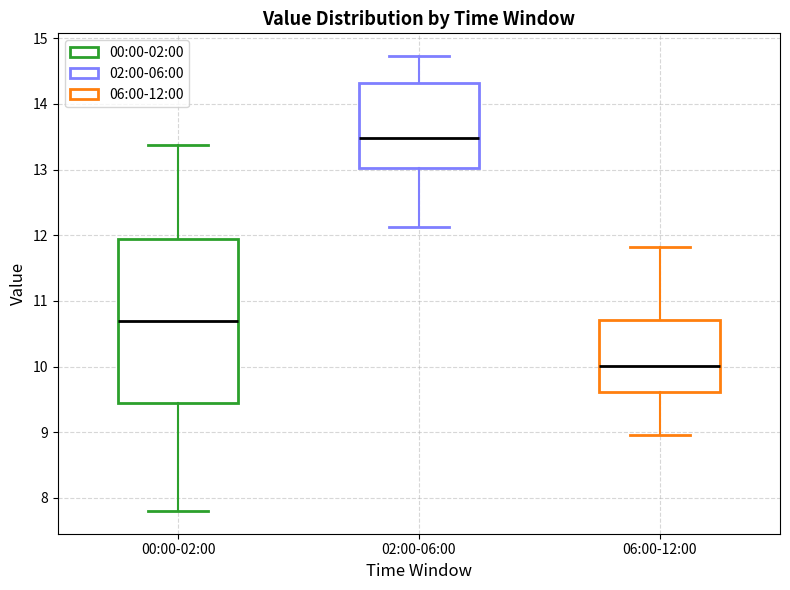

Which box is the tallest, from its lower edge to its upper edge?

00:00-02:00